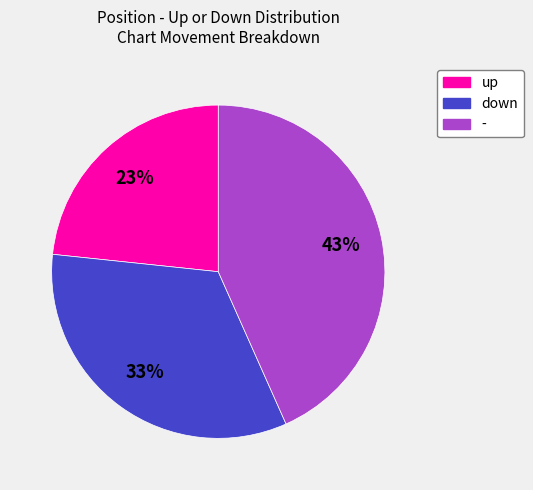

To the nearest percent, what is the average slice percentage?

33%